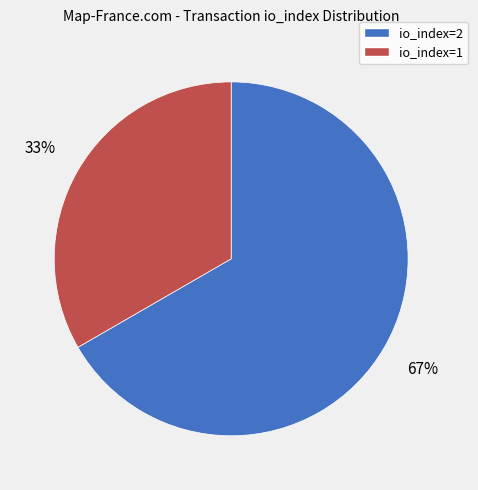

Does any single category account for the majority?

Yes